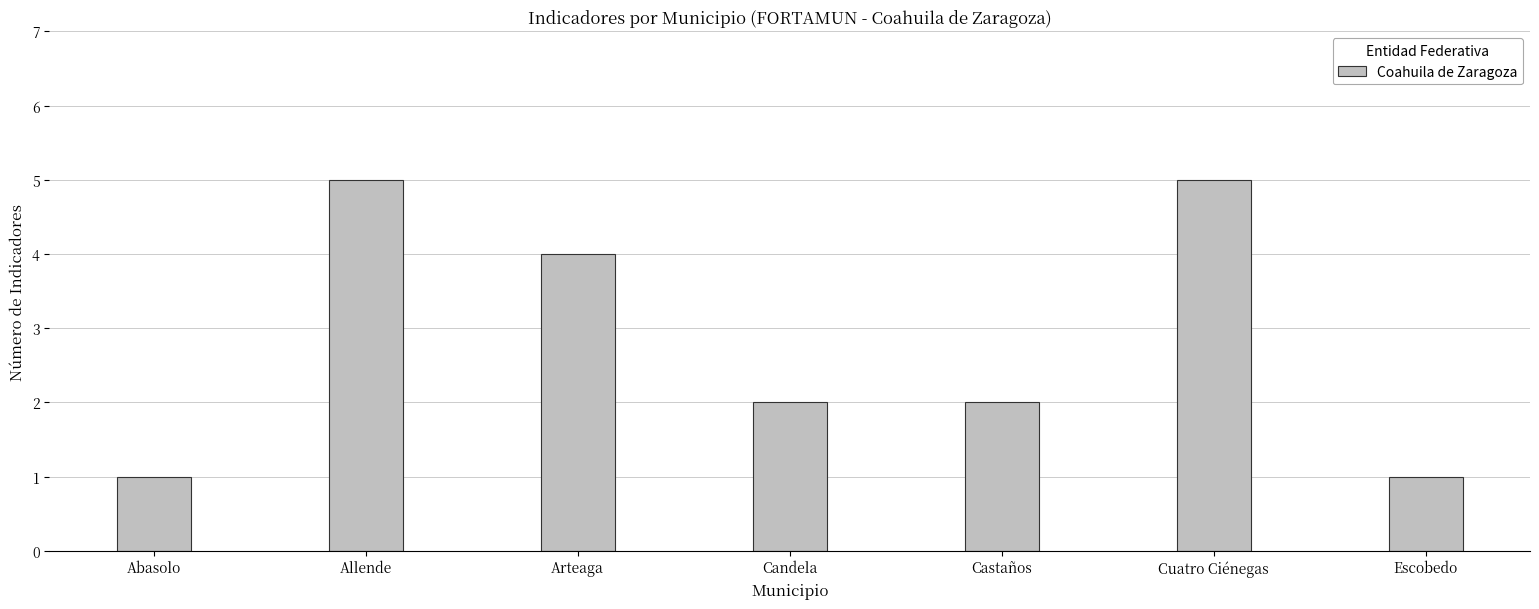

Reading left to right, extract all data points from this chart.

1	5	4	2	2	5	1